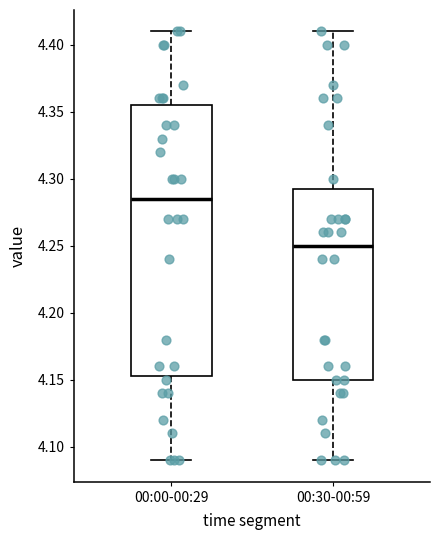

Which box is the tallest, from its lower edge to its upper edge?

00:00-00:29